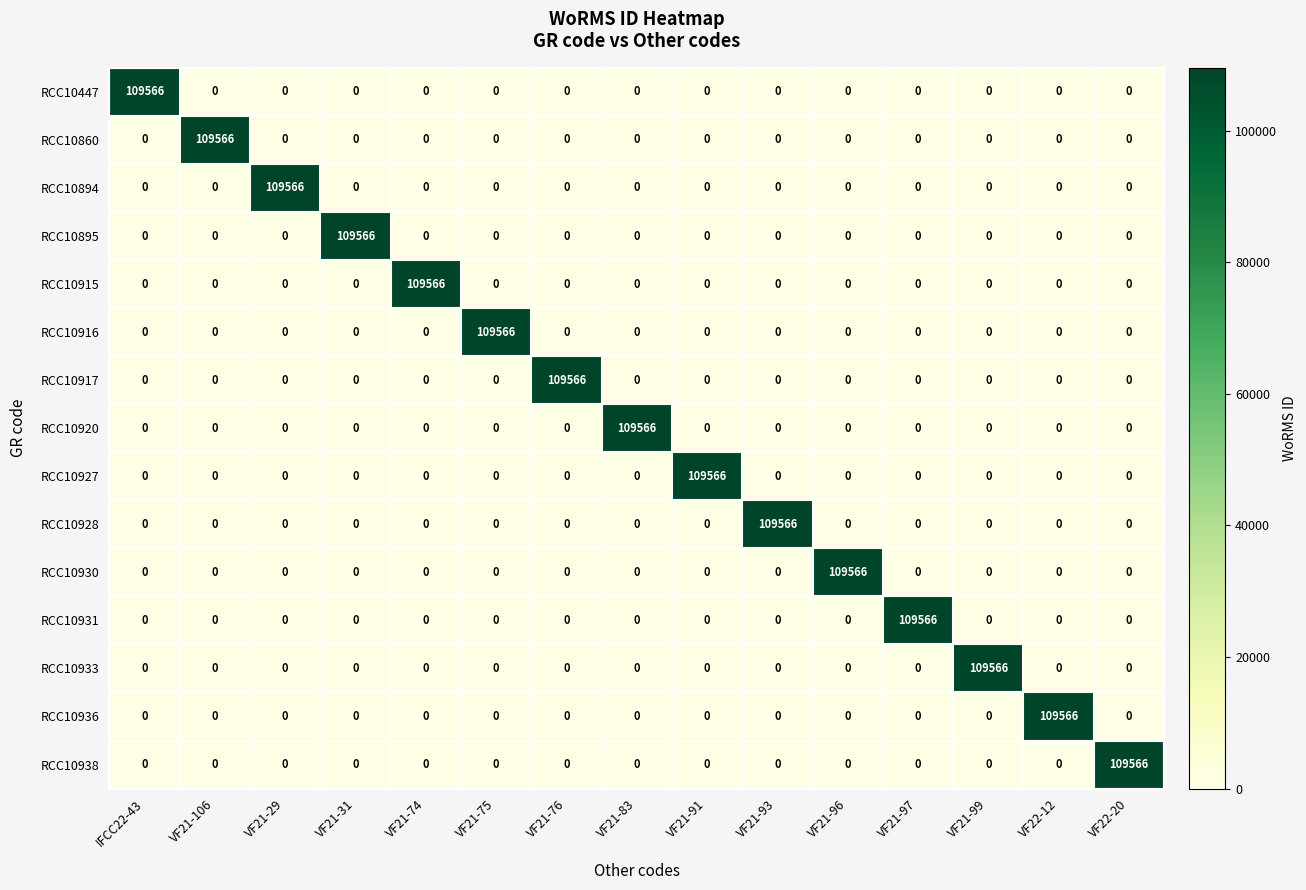

What is the total value across all series at VF21-96?

109566